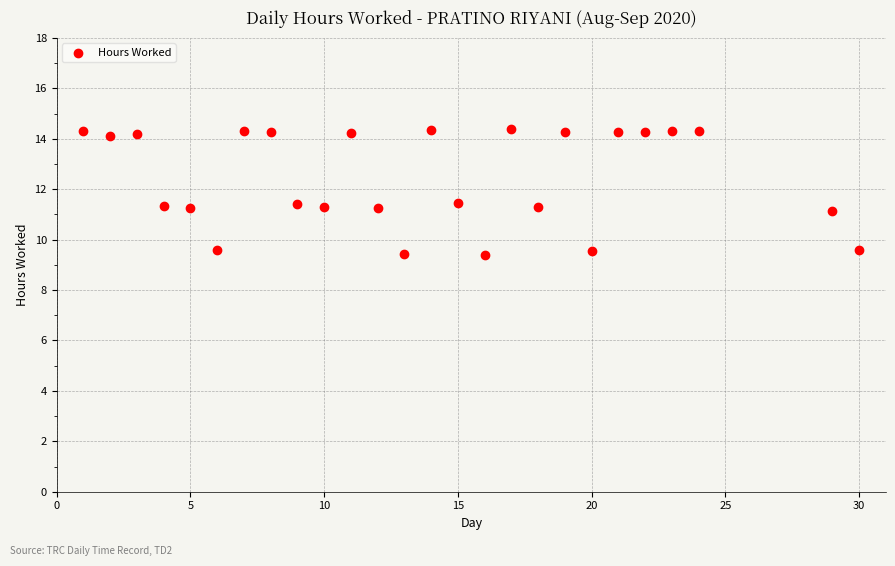

What is the range of X values (max minus min)?

29.0